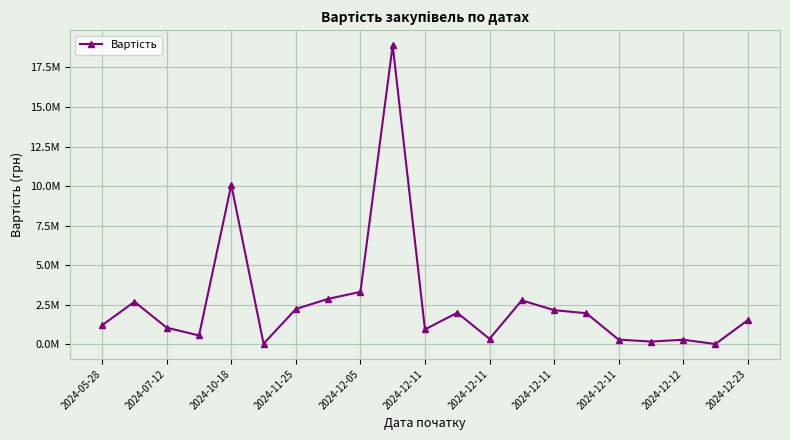

Rank the categories by value from lowest to highest.

19, 2024-12-11, 17, 18, 16, 12, 2024-11-25, 2024-12-23, 2024-10-18, 2024-05-28, 20, 15, 11, 14, 2024-12-11, 2024-07-12, 13, 2024-12-11, 2024-12-11, 2024-12-05, 2024-12-12